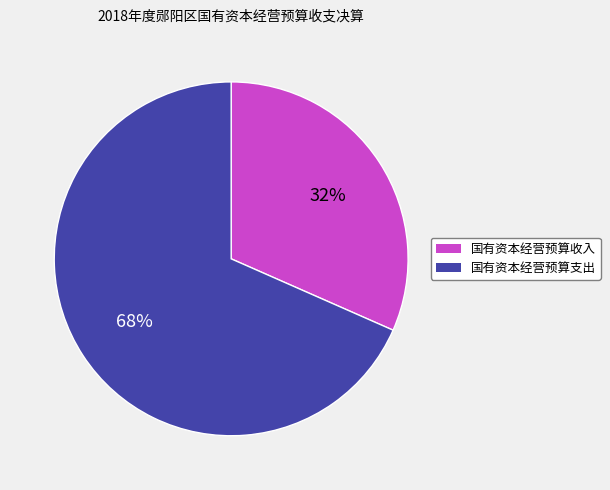

Is the sum of 国有资本经营预算收入 and 国有资本经营预算支出 greater than half?

Yes